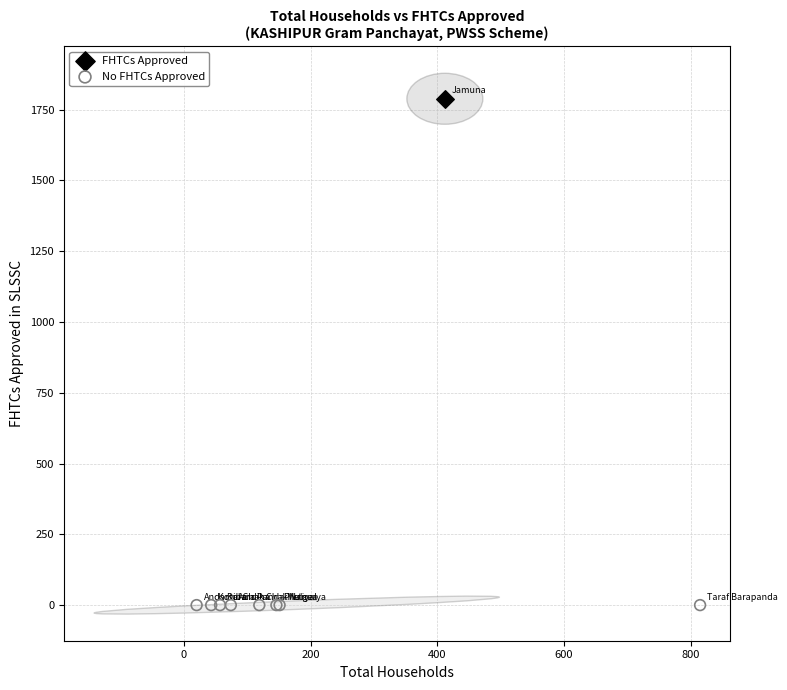

What are all the series names shown in the legend?

FHTCs Approved, No FHTCs Approved